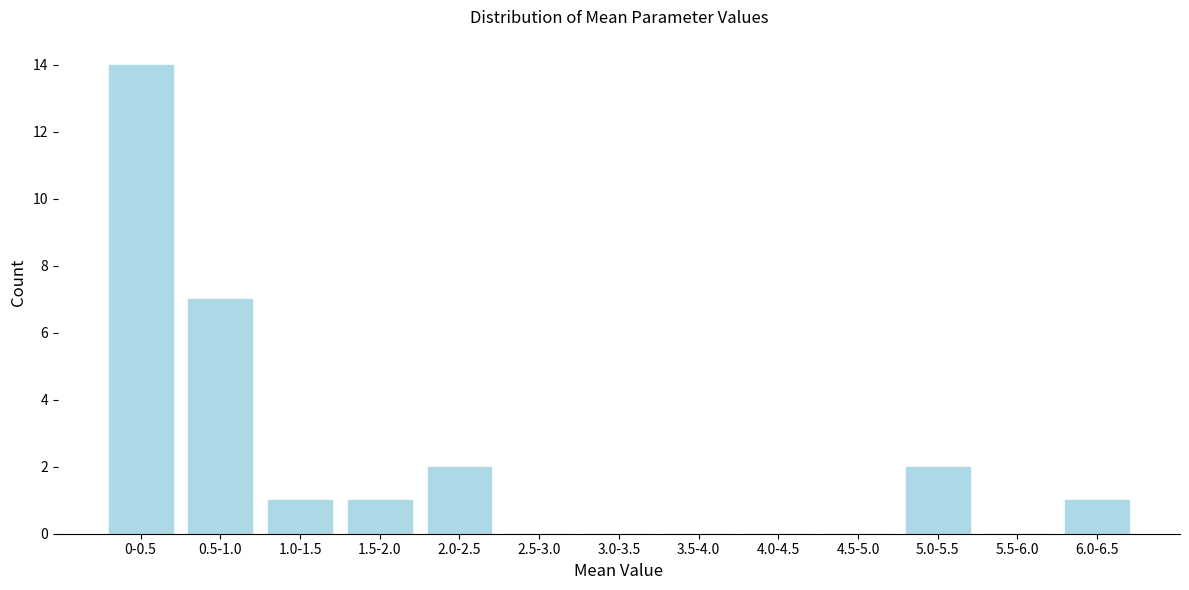

Reading left to right, list all the values displayed in this chart.

0-0.5=14	0.5-1.0=7	1.0-1.5=1	1.5-2.0=1	2.0-2.5=2	2.5-3.0=0	3.0-3.5=0	3.5-4.0=0	4.0-4.5=0	4.5-5.0=0	5.0-5.5=2	5.5-6.0=0	6.0-6.5=1